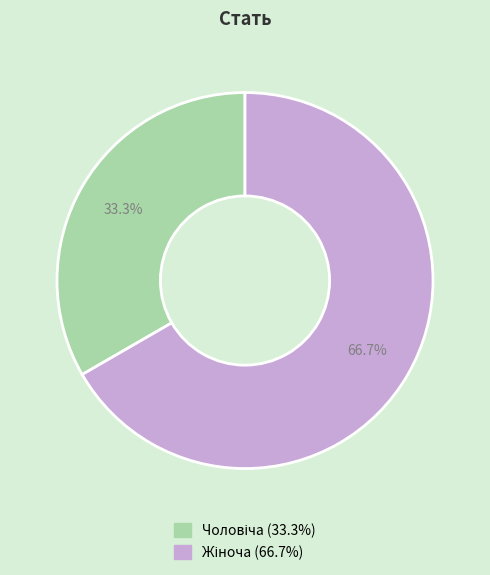

Is there any slice that represents more than half of the pie?

Yes